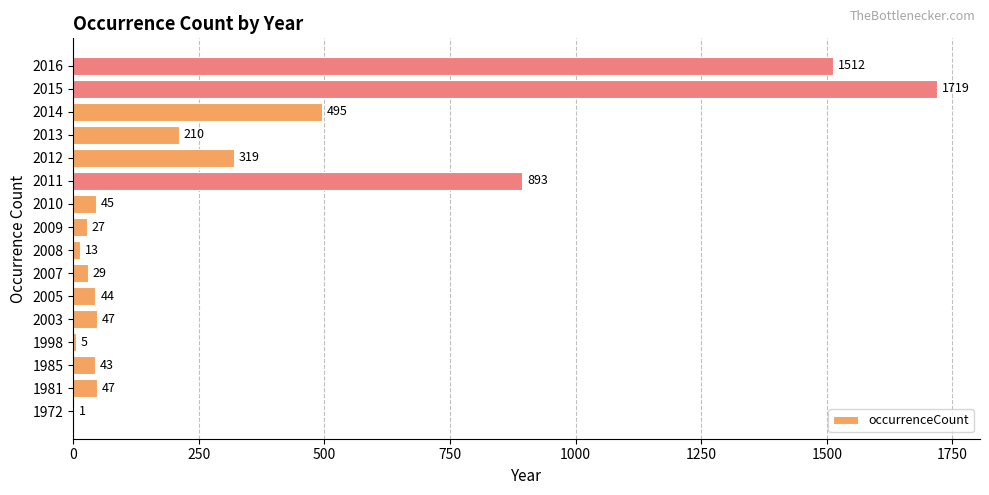

At which label is the value closest to 860?

2011